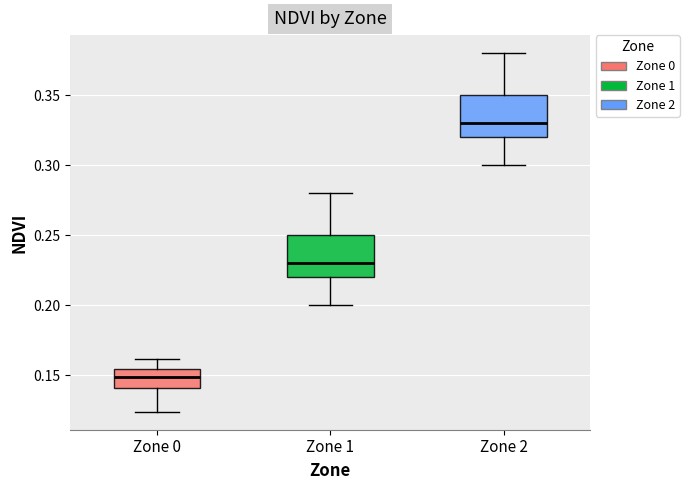

Where does the upper whisker of the box for Zone 1 end on the y-axis? The values are not printed on the chart, so give them approximately, as read against the axis.

0.280